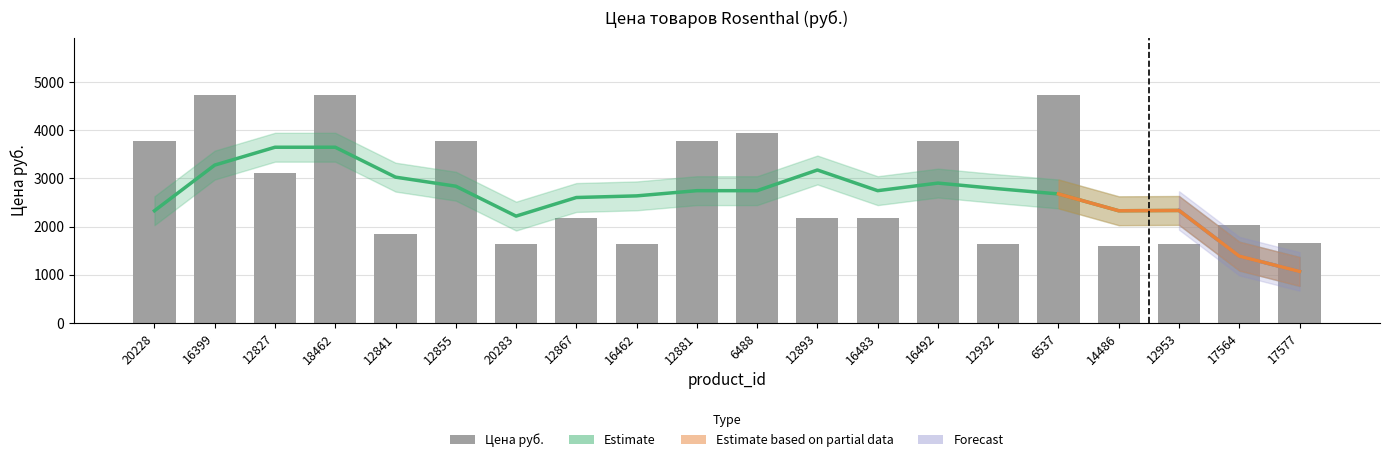

How many bars are there in total?

20